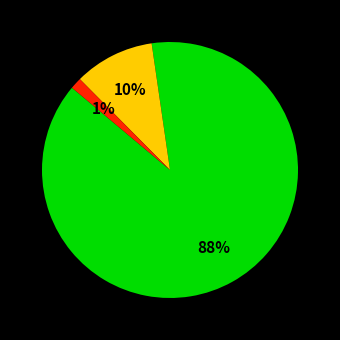

Count the number of slices in the pie.

3